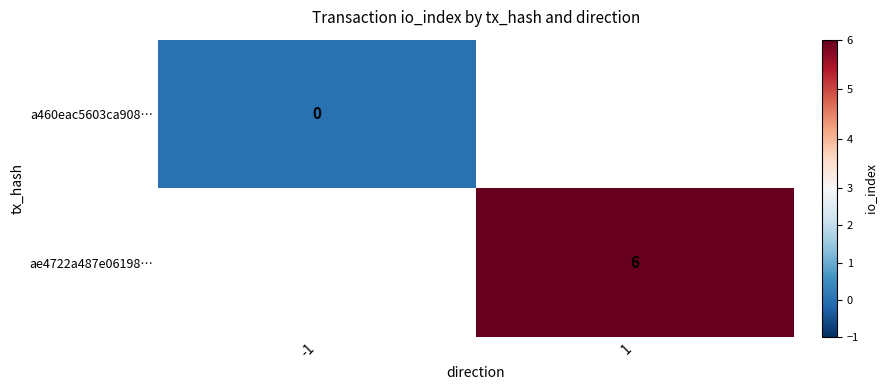

The ae4722a487e06198… series shows 2 at 1. True or false?

False